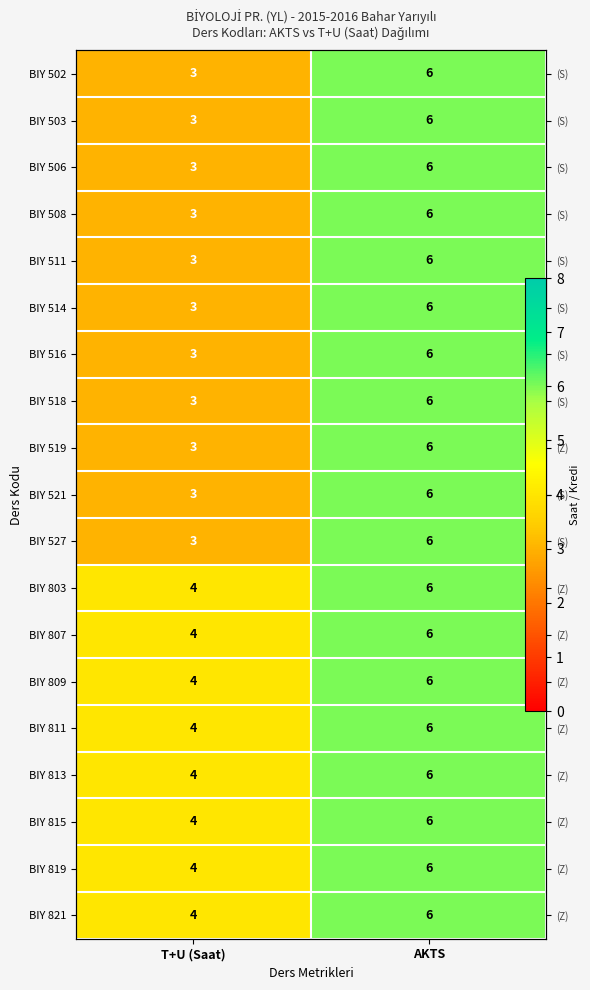

Rank the series at AKTS from highest to lowest value.

BIY 502, BIY 503, BIY 506, BIY 508, BIY 511, BIY 514, BIY 516, BIY 518, BIY 519, BIY 521, BIY 527, BIY 803, BIY 807, BIY 809, BIY 811, BIY 813, BIY 815, BIY 819, BIY 821